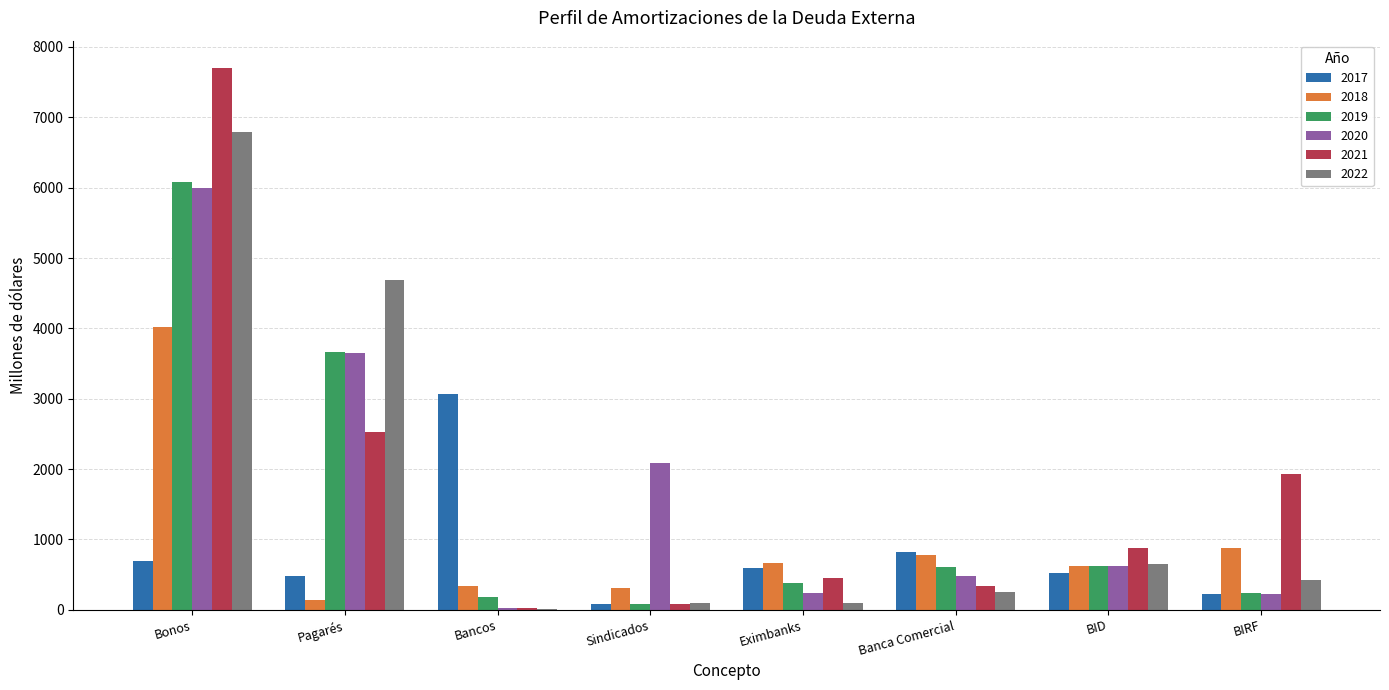

The value of 2019 at Bonos is 8316.1. True or false?

False